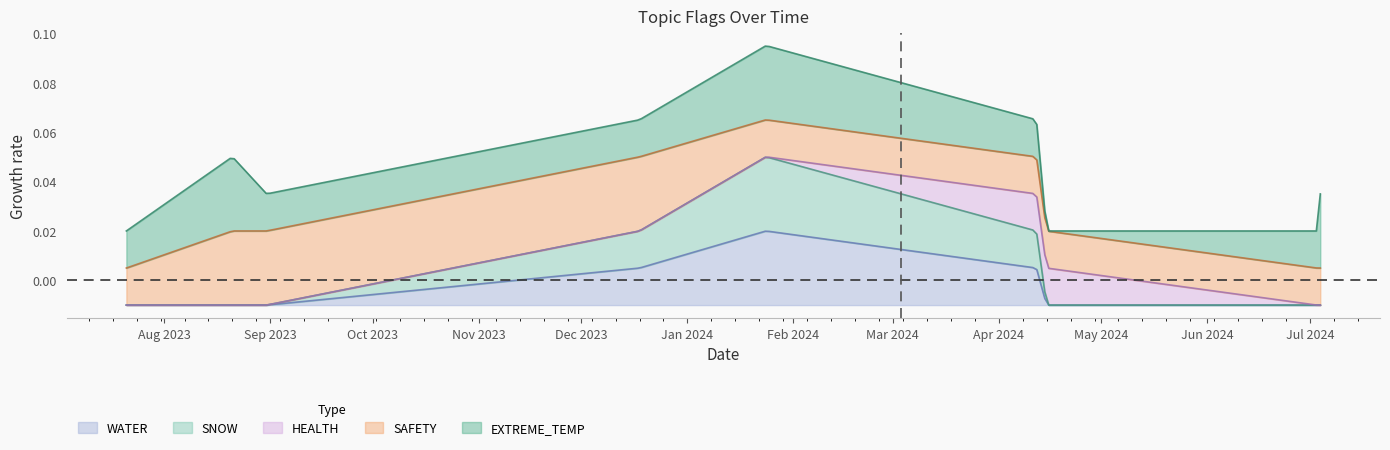

The value of EXTREME_TEMP at 1 is 1. True or false?

False